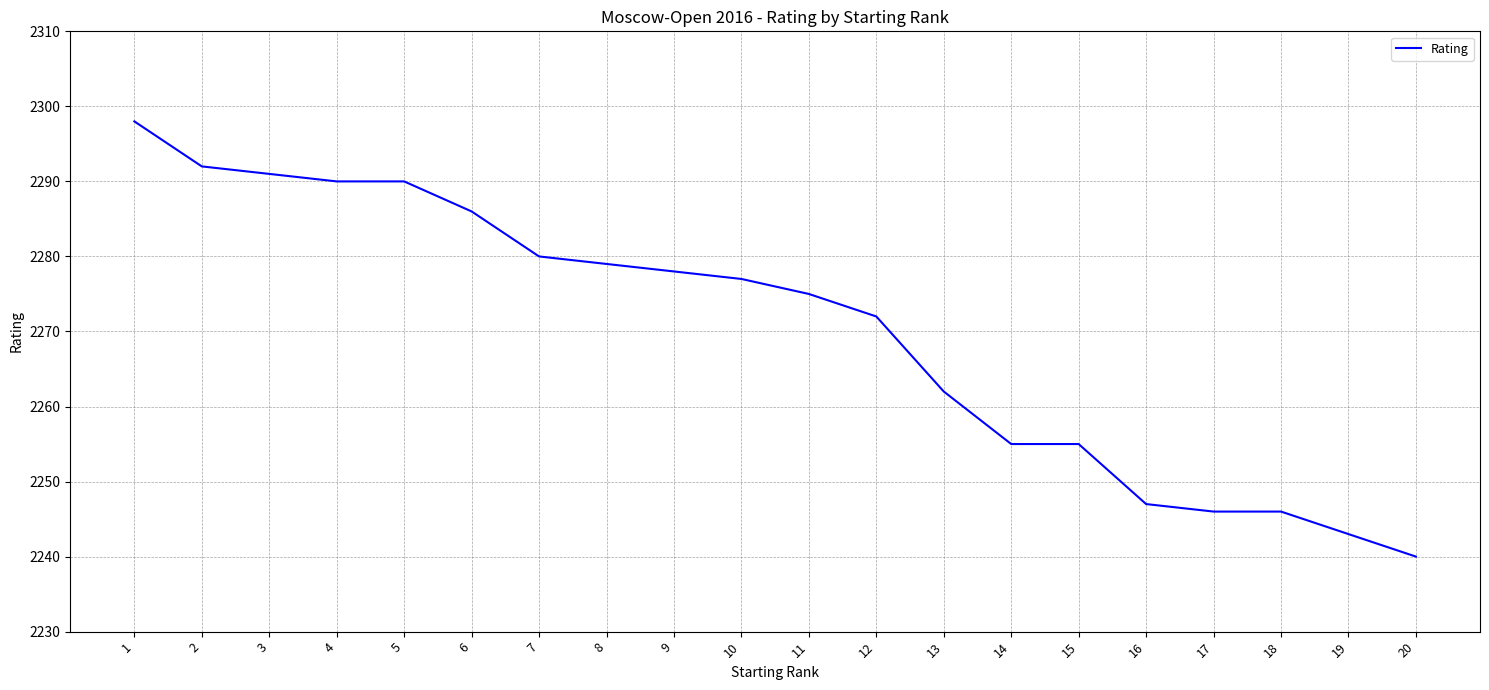

What is the maximum value shown in the chart?

2298